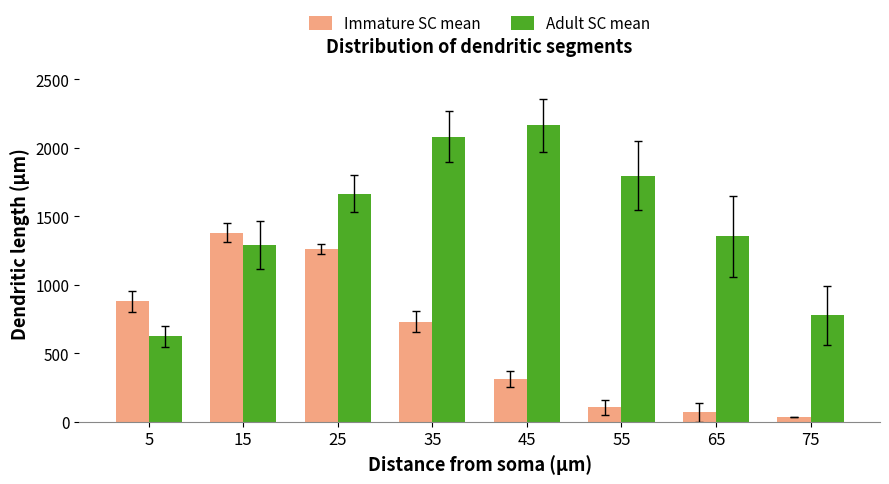

What is the sum of the Immature SC mean values at 45 and 65?

380.6